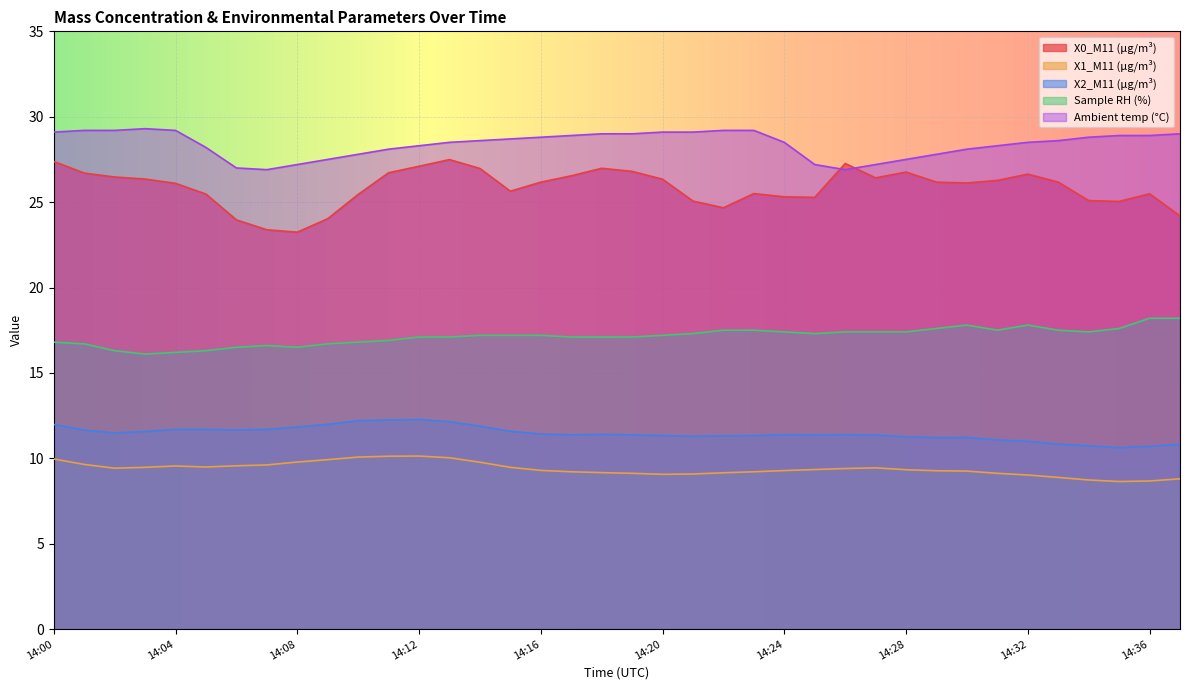

Reading left to right, extract all data points from this chart.

X0_M11 (μg/m³): 14:00=27.4	14:01=26.7	14:02=26.5	14:03=26.4	14:04=26.1	14:05=25.5	14:06=24.0	14:07=23.4	14:08=23.2	14:09=24.0	14:10=25.4	14:11=26.7	14:12=27.1	14:13=27.5	14:14=27.0	14:15=25.6	14:16=26.2	14:17=26.5	14:18=27.0	14:19=26.8	14:20=26.3	14:21=25.1	14:22=24.7	14:23=25.5	14:24=25.3	14:25=25.3	14:26=27.3	14:27=26.4	14:28=26.8	14:29=26.2	14:30=26.1	14:31=26.3	14:32=26.6	14:33=26.2	14:34=25.1	14:35=25.0	14:36=25.5	14:37=24.2
X1_M11 (μg/m³): 14:00=10.0	14:01=9.6	14:02=9.4	14:03=9.5	14:04=9.6	14:05=9.5	14:06=9.6	14:07=9.6	14:08=9.8	14:09=9.9	14:10=10.1	14:11=10.1	14:12=10.1	14:13=10.0	14:14=9.8	14:15=9.5	14:16=9.3	14:17=9.2	14:18=9.2	14:19=9.1	14:20=9.1	14:21=9.1	14:22=9.2	14:23=9.2	14:24=9.3	14:25=9.3	14:26=9.4	14:27=9.4	14:28=9.3	14:29=9.3	14:30=9.2	14:31=9.1	14:32=9.0	14:33=8.9	14:34=8.7	14:35=8.6	14:36=8.7	14:37=8.8
X2_M11 (μg/m³): 14:00=12.0	14:01=11.7	14:02=11.5	14:03=11.6	14:04=11.7	14:05=11.7	14:06=11.7	14:07=11.7	14:08=11.8	14:09=12.0	14:10=12.2	14:11=12.2	14:12=12.3	14:13=12.1	14:14=11.9	14:15=11.6	14:16=11.4	14:17=11.4	14:18=11.4	14:19=11.4	14:20=11.3	14:21=11.3	14:22=11.3	14:23=11.3	14:24=11.4	14:25=11.4	14:26=11.4	14:27=11.4	14:28=11.3	14:29=11.2	14:30=11.2	14:31=11.1	14:32=11.0	14:33=10.8	14:34=10.7	14:35=10.6	14:36=10.7	14:37=10.8
Sample RH (%): 14:00=16.8	14:01=16.7	14:02=16.3	14:03=16.1	14:04=16.2	14:05=16.3	14:06=16.5	14:07=16.6	14:08=16.5	14:09=16.7	14:10=16.8	14:11=16.9	14:12=17.1	14:13=17.1	14:14=17.2	14:15=17.2	14:16=17.2	14:17=17.1	14:18=17.1	14:19=17.1	14:20=17.2	14:21=17.3	14:22=17.5	14:23=17.5	14:24=17.4	14:25=17.3	14:26=17.4	14:27=17.4	14:28=17.4	14:29=17.6	14:30=17.8	14:31=17.5	14:32=17.8	14:33=17.5	14:34=17.4	14:35=17.6	14:36=18.2	14:37=18.2
Ambient temp (°C): 14:00=29.1	14:01=29.2	14:02=29.2	14:03=29.3	14:04=29.2	14:05=28.2	14:06=27.0	14:07=26.9	14:08=27.2	14:09=27.5	14:10=27.8	14:11=28.1	14:12=28.3	14:13=28.5	14:14=28.6	14:15=28.7	14:16=28.8	14:17=28.9	14:18=29.0	14:19=29.0	14:20=29.1	14:21=29.1	14:22=29.2	14:23=29.2	14:24=28.5	14:25=27.2	14:26=26.9	14:27=27.2	14:28=27.5	14:29=27.8	14:30=28.1	14:31=28.3	14:32=28.5	14:33=28.6	14:34=28.8	14:35=28.9	14:36=28.9	14:37=29.0